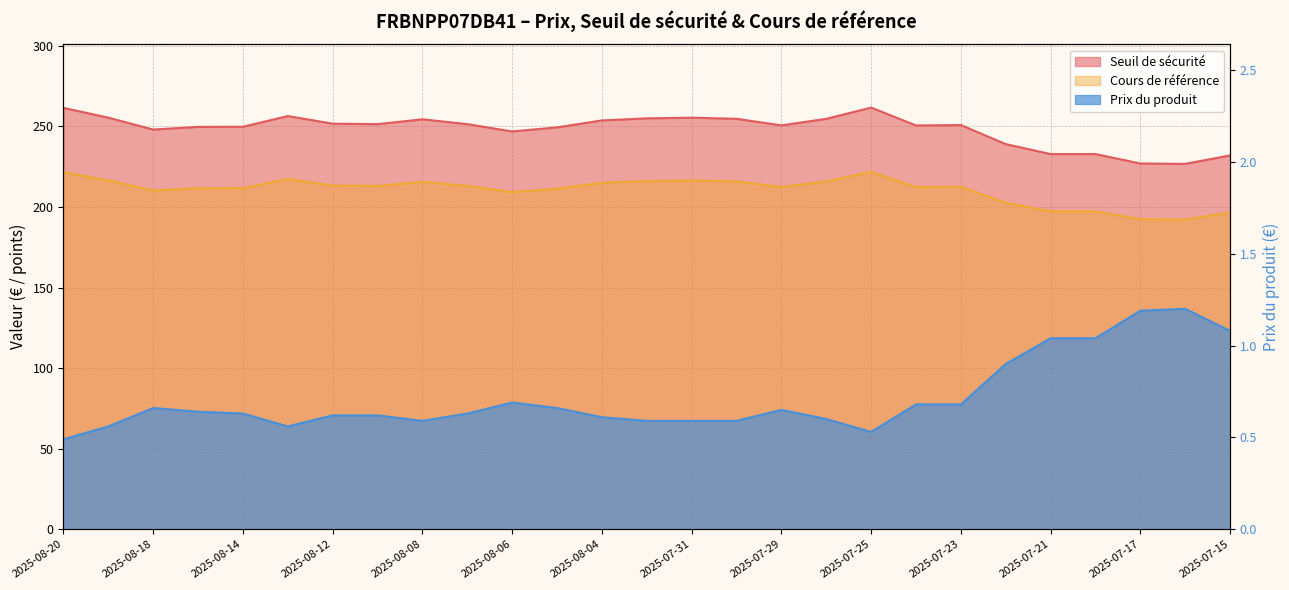

Rank the categories by Prix du produit value from highest to lowest.

2025-07-16, 2025-07-17, 2025-07-15, 2025-07-21, 2025-07-18, 2025-07-22, 2025-08-06, 2025-07-24, 2025-07-23, 2025-08-18, 2025-08-05, 2025-07-29, 2025-08-15, 2025-08-14, 2025-08-07, 2025-08-12, 2025-08-11, 2025-08-04, 2025-07-28, 2025-08-08, 2025-08-01, 2025-07-31, 2025-07-30, 2025-08-19, 2025-08-13, 2025-07-25, 2025-08-20